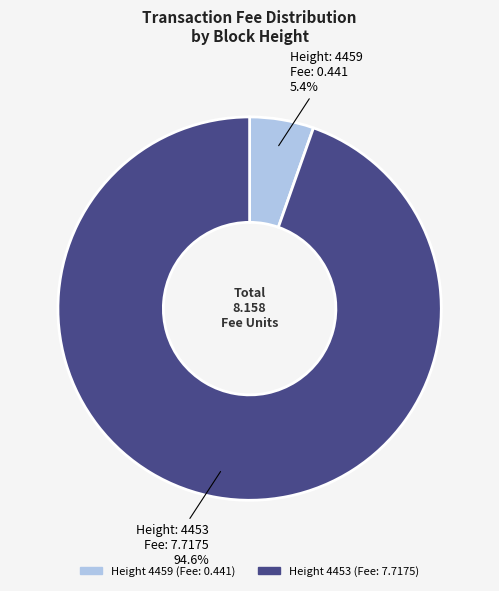

Is there any slice that represents more than half of the pie?

Yes